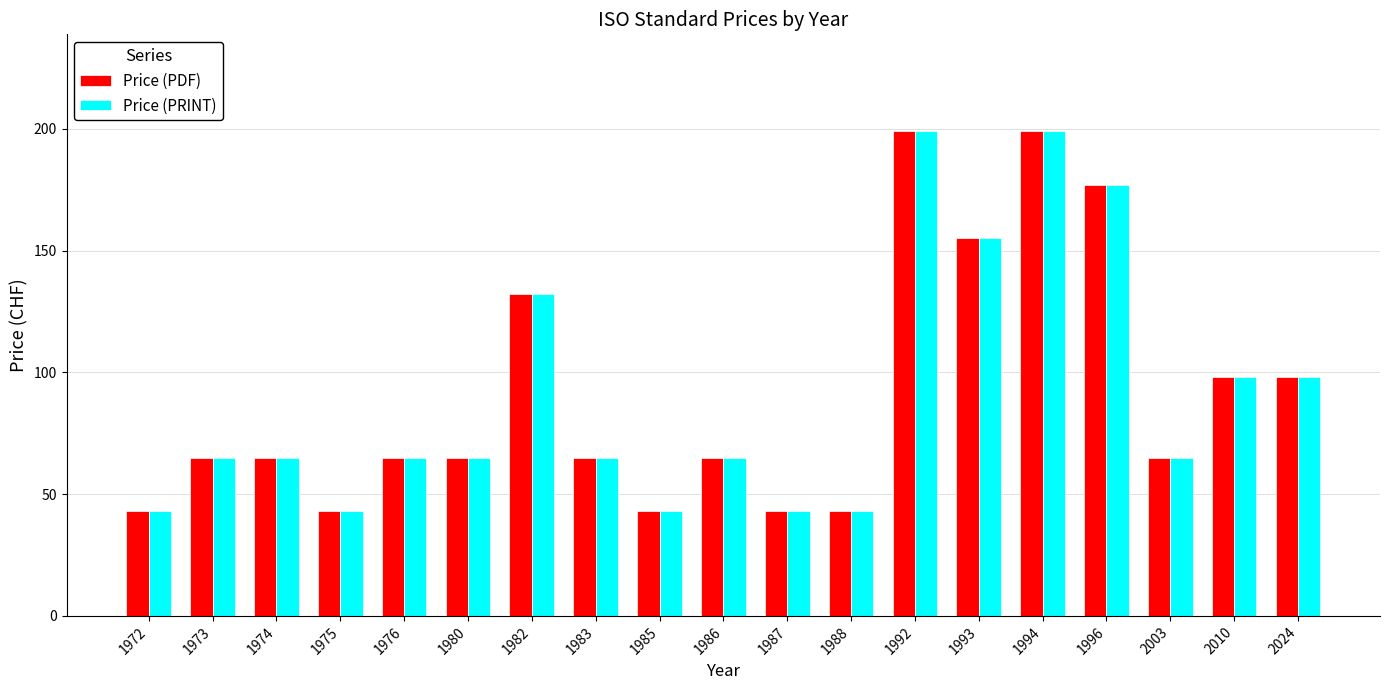

What are all the series names shown in the legend?

Price (PDF), Price (PRINT)